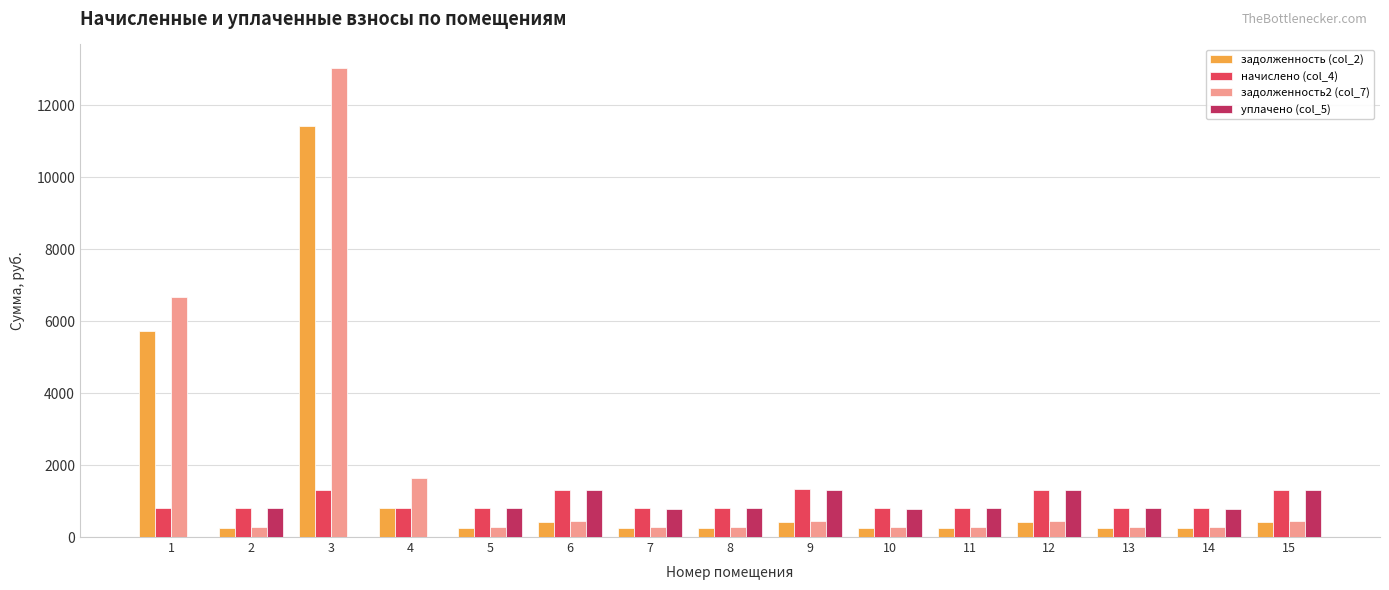

At which category is the sum across all series the highest?

3